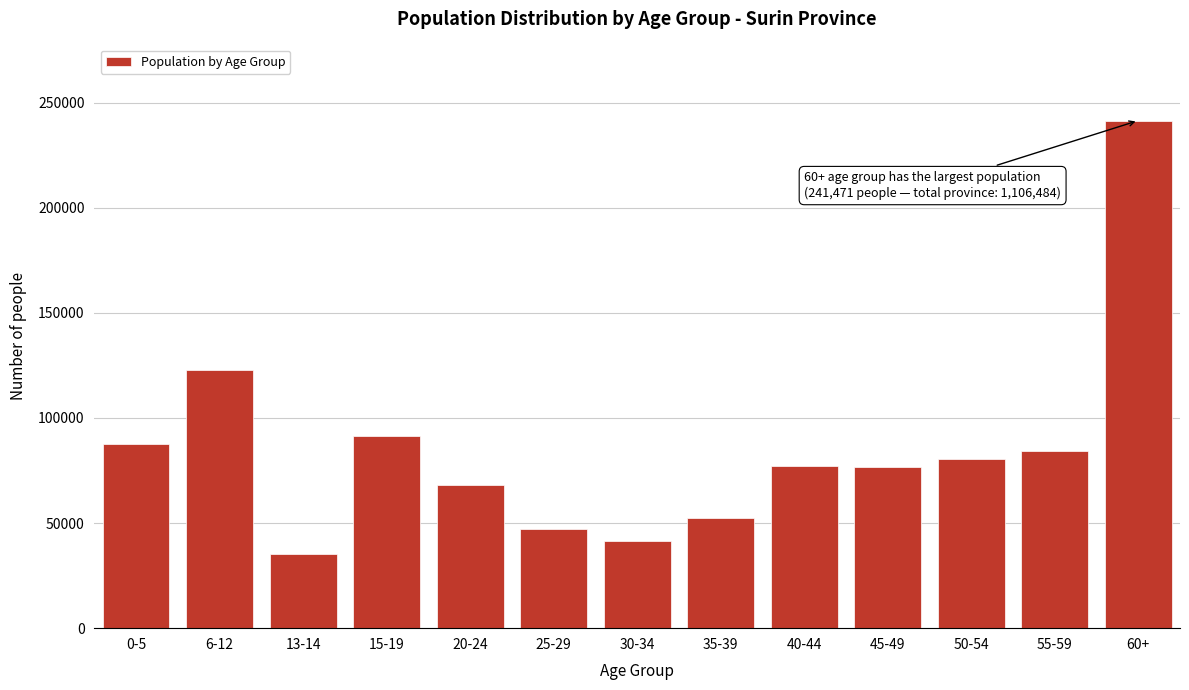

The value at 55-59 is 136679. True or false?

False